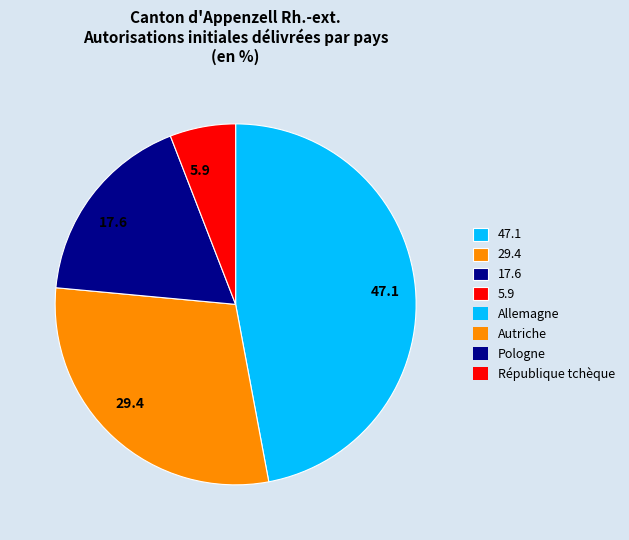

What is the smallest slice in the pie chart?

5.9